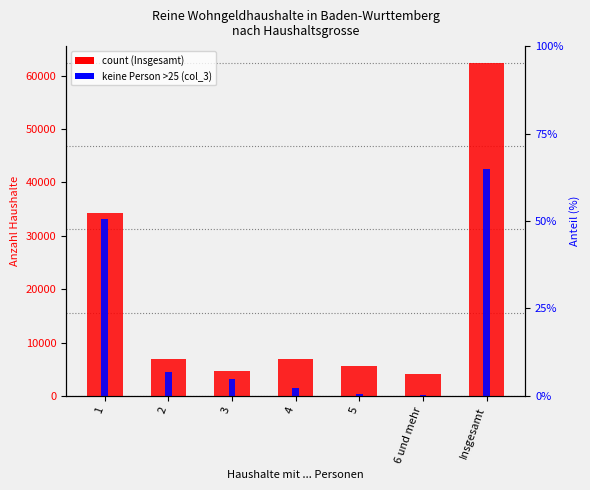

Between 4 and 5, which series saw the biggest shift?

col_1 (Insgesamt)